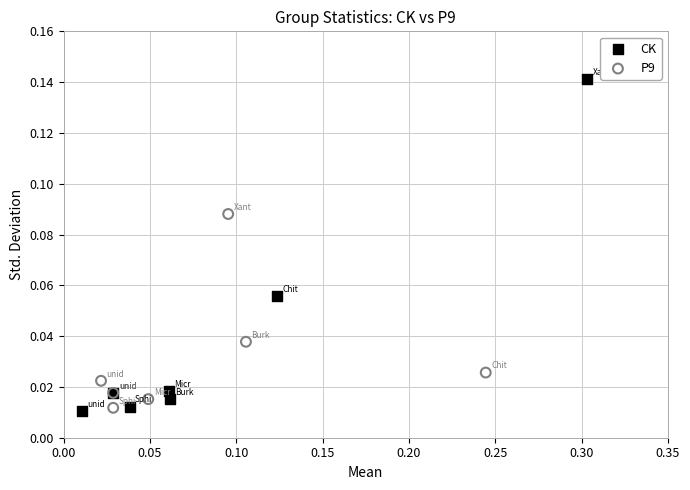

Which series contains the highest Y value?

CK